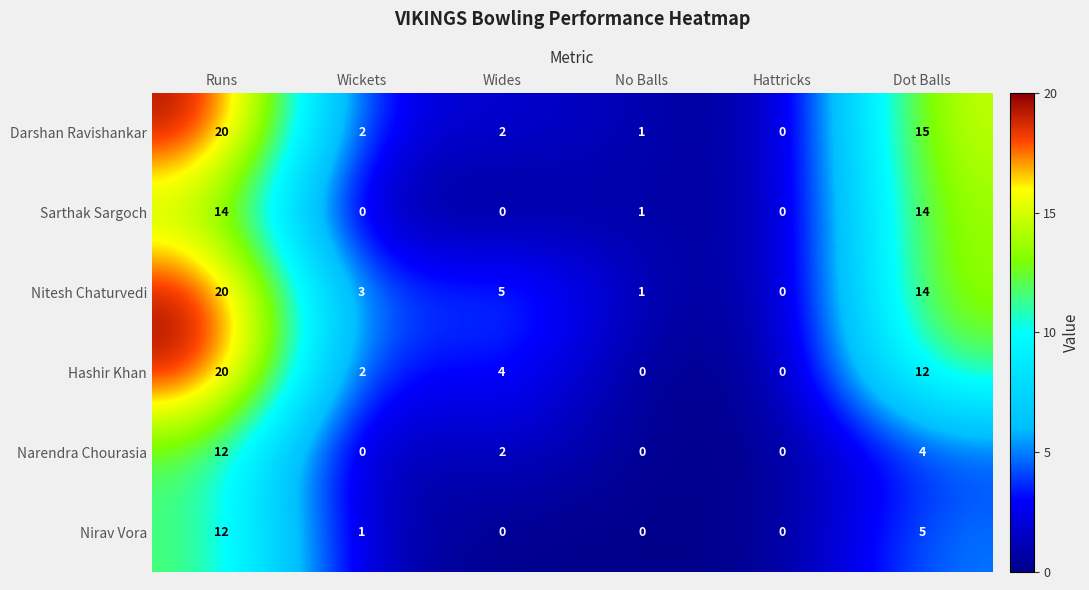

True or false: Nitesh Chaturvedi has a value of 2 at Wides.

False